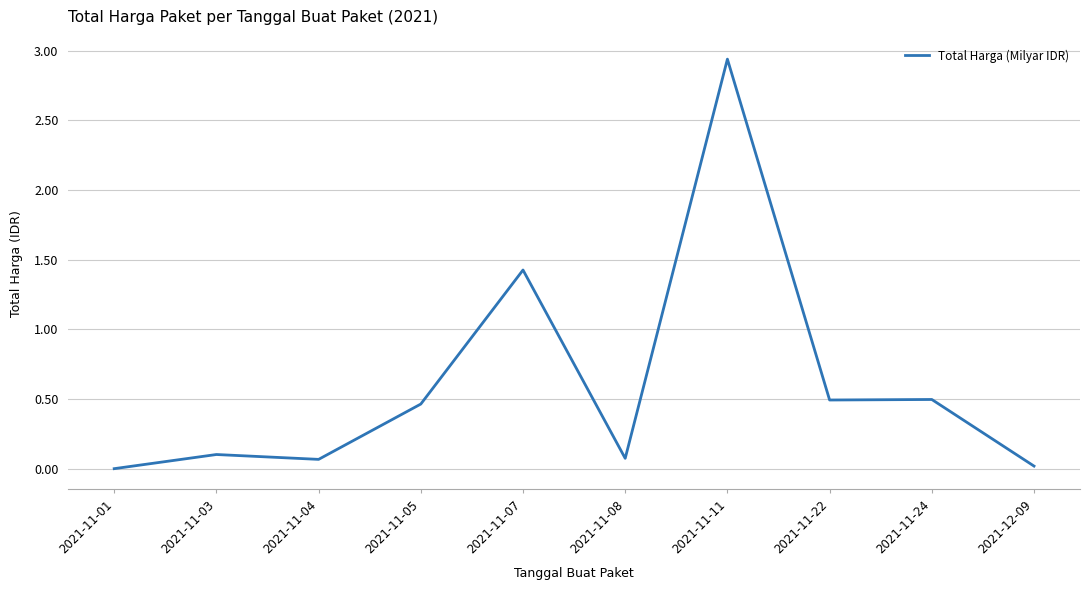

What position from the right is 2021-11-24?

2